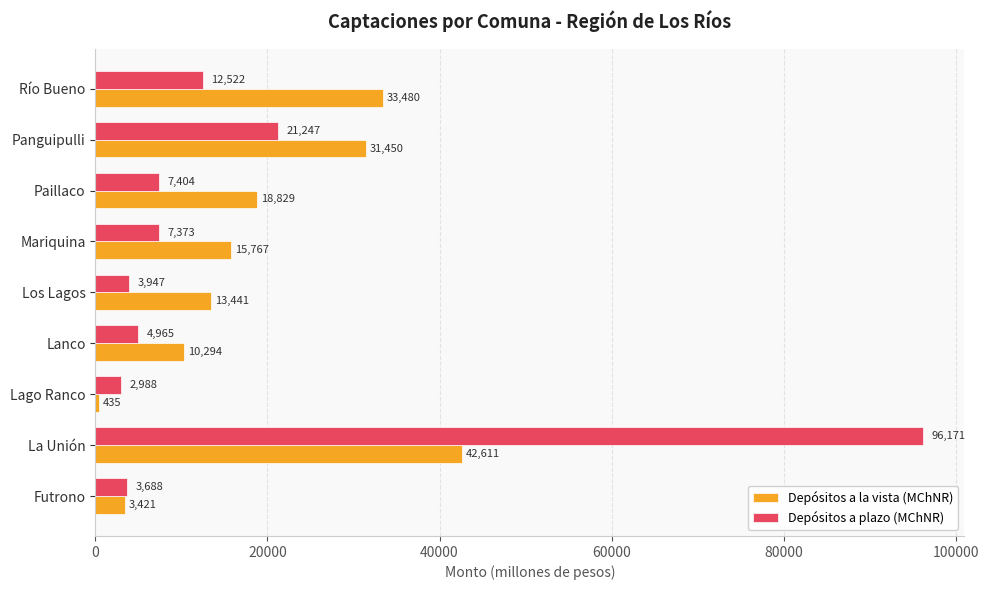

Which series changed the most between La Unión and Los Lagos?

Depósitos a plazo (MChNR)